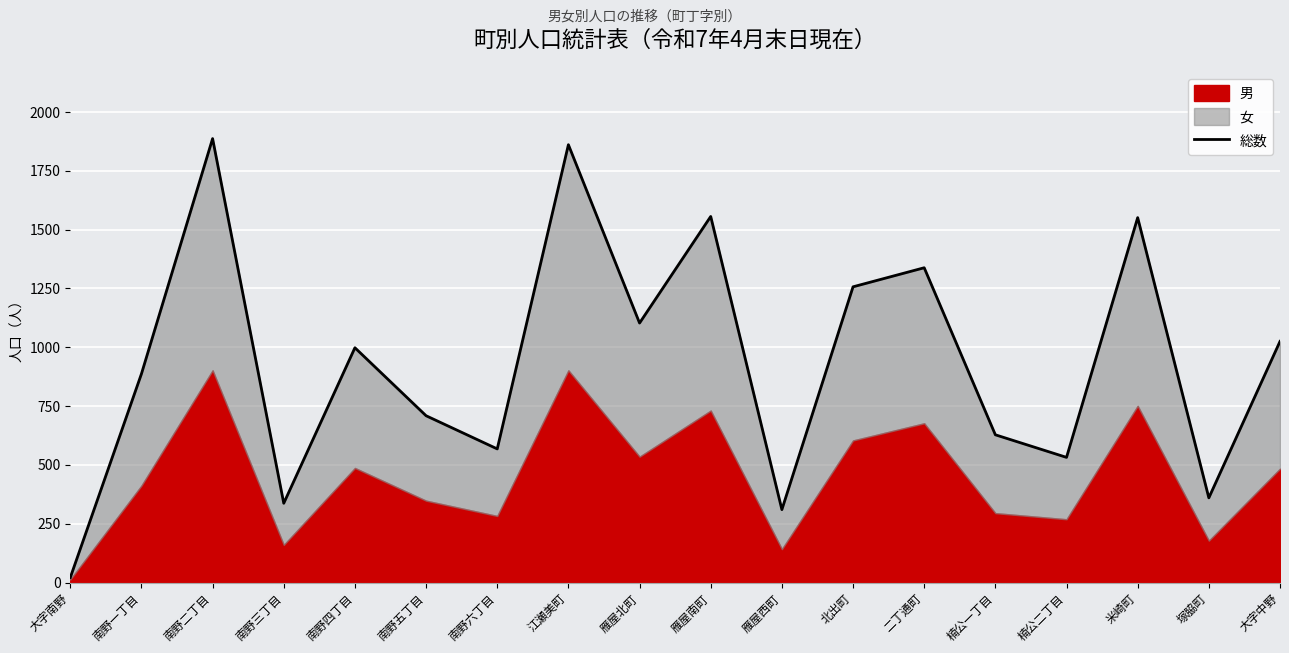

Count the number of values greater than 998.

8